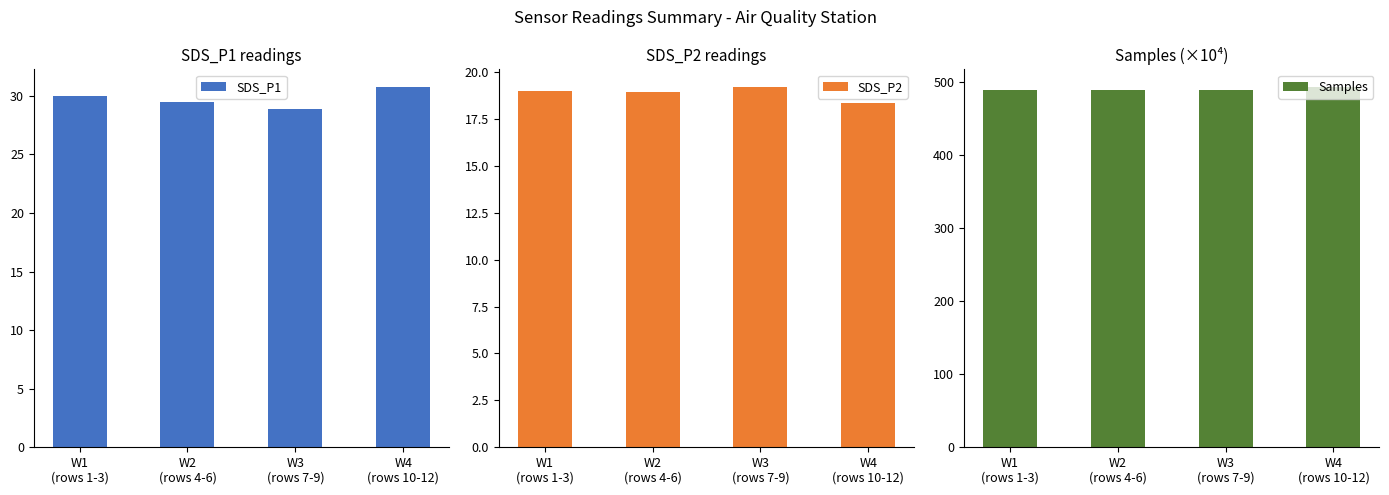

Which category has the lowest value in the Samples series?

W2
(rows 4-6)